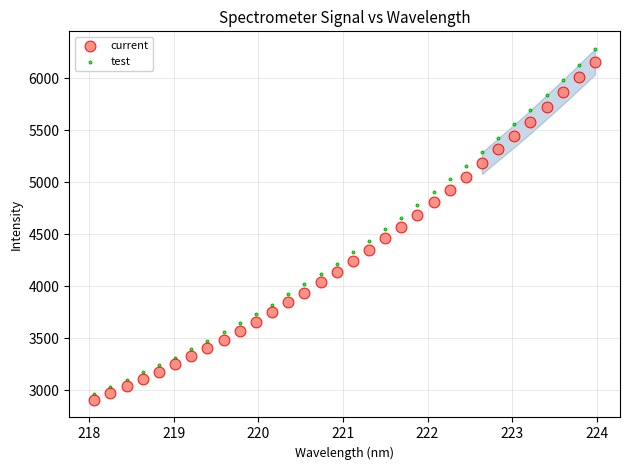

Which series reaches the minimum Y coordinate?

current